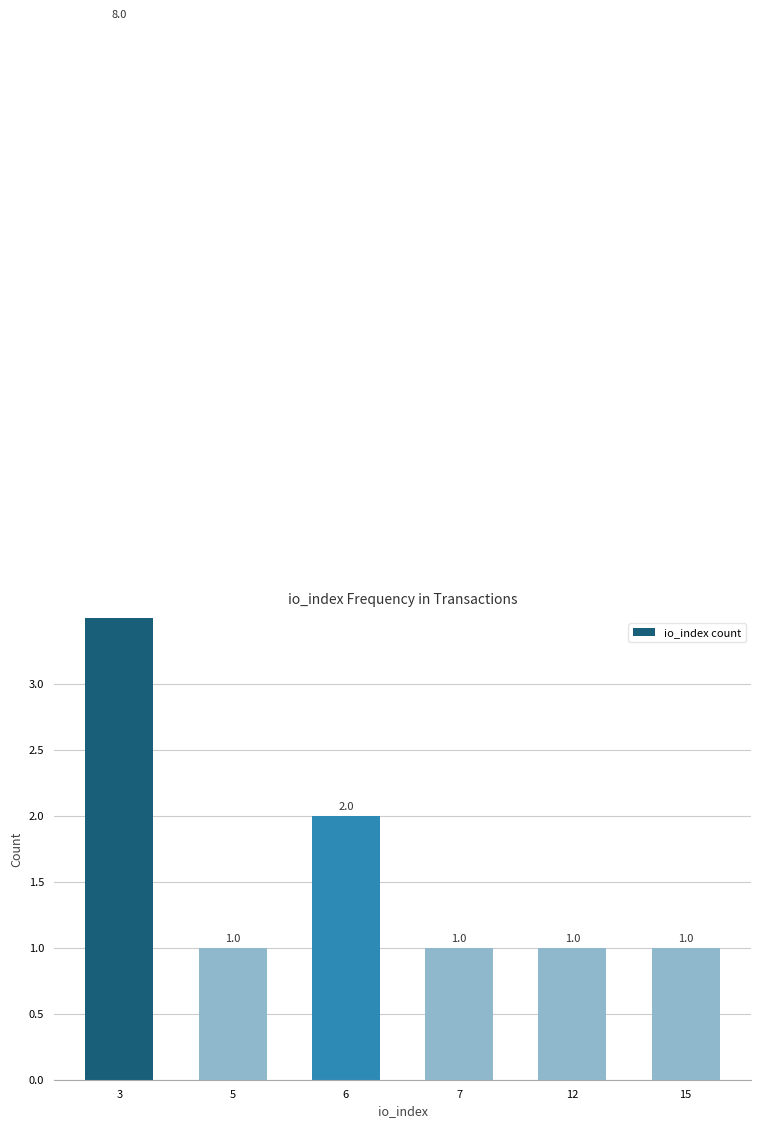

At which category does the chart reach its peak across all series?

3